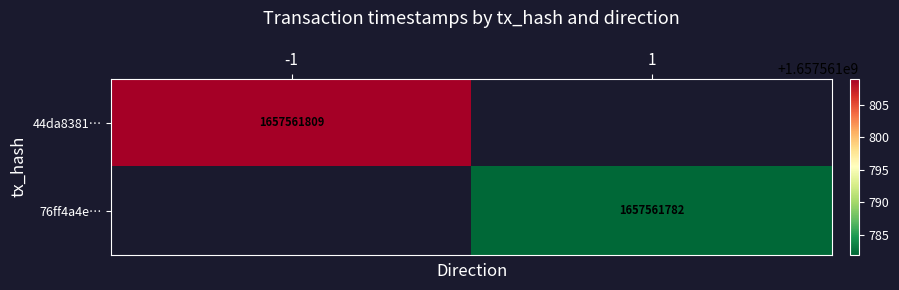

The 44da838141528843701a3141db979d3e2f43cf5 series shows -1 at direction. True or false?

False